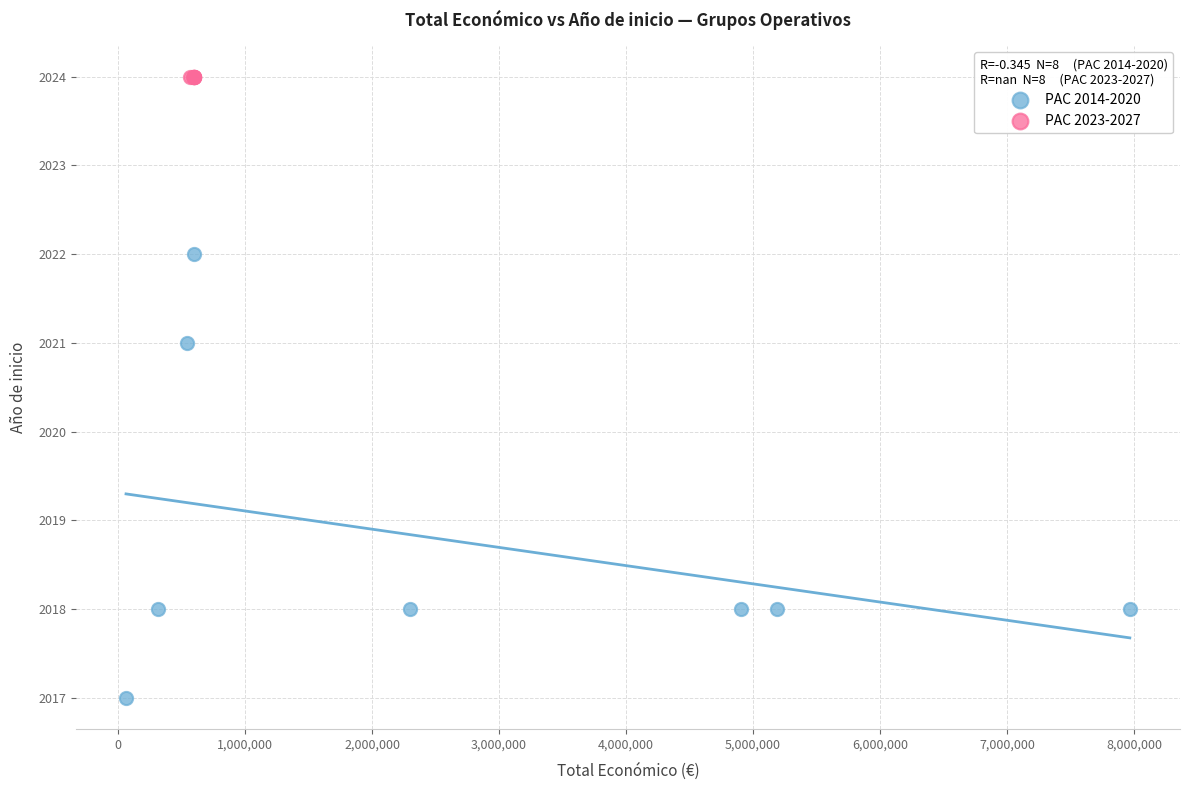

Which series reaches the maximum Y coordinate?

PAC 2023-2027